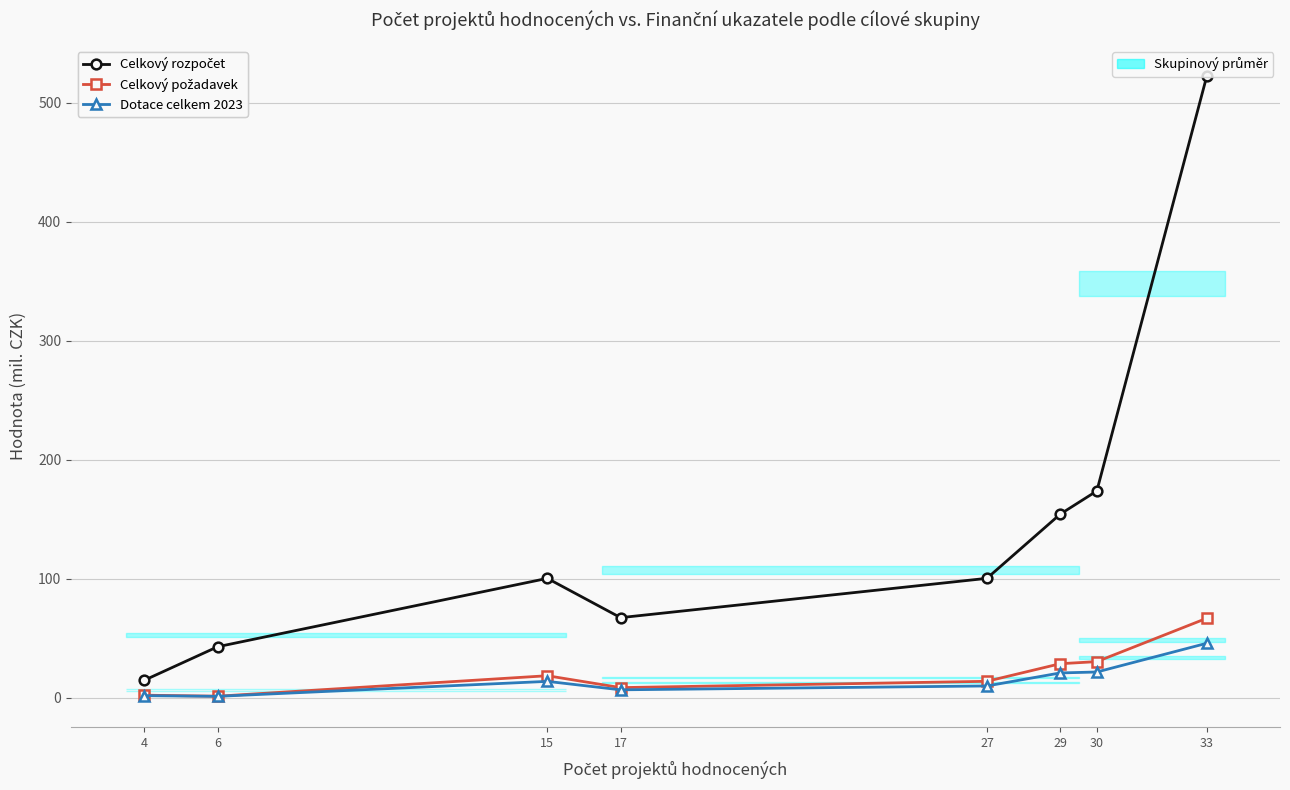

Reading left to right, extract all data points from this chart.

Celkový rozpočet: 14.6	42.8	100.3	67.2	100.3	154.3	173.8	522.4
Celkový požadavek: 2.1	1.2	18.4	8.4	13.7	28.5	30.3	66.7
Dotace celkem 2023: 1.6	1.1	13.7	6.6	9.8	20.7	21.5	45.7